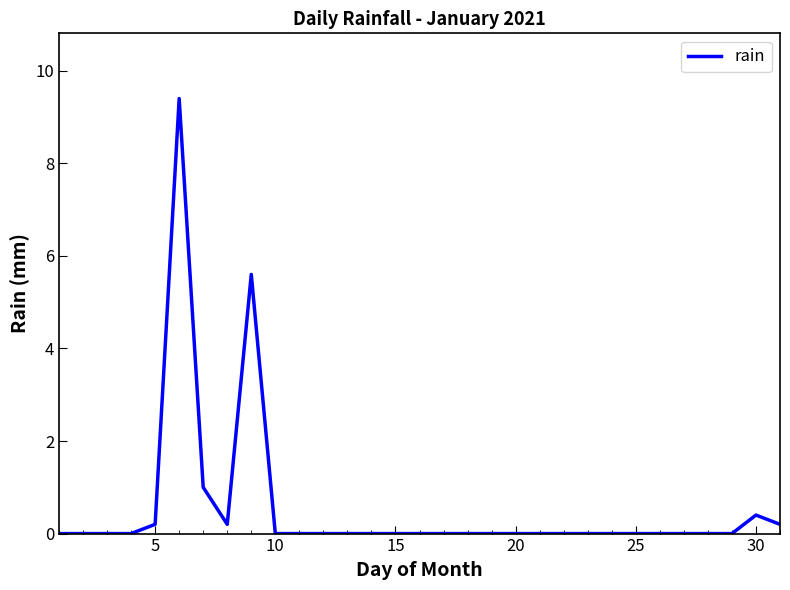

How many lines are shown in the chart?

1